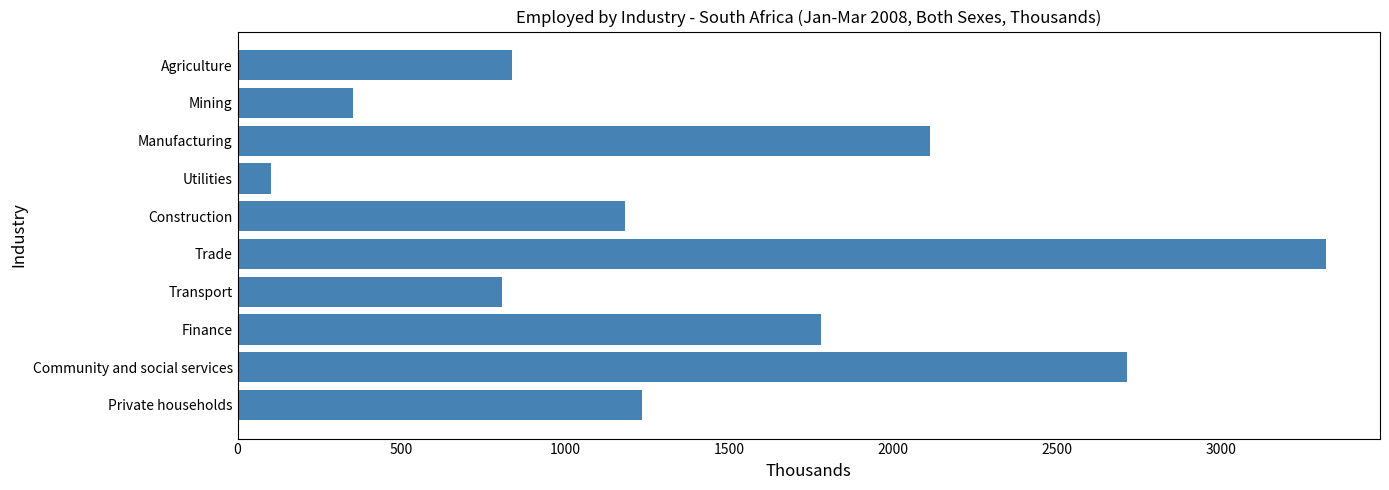

Does the chart contain stacked bars?

No